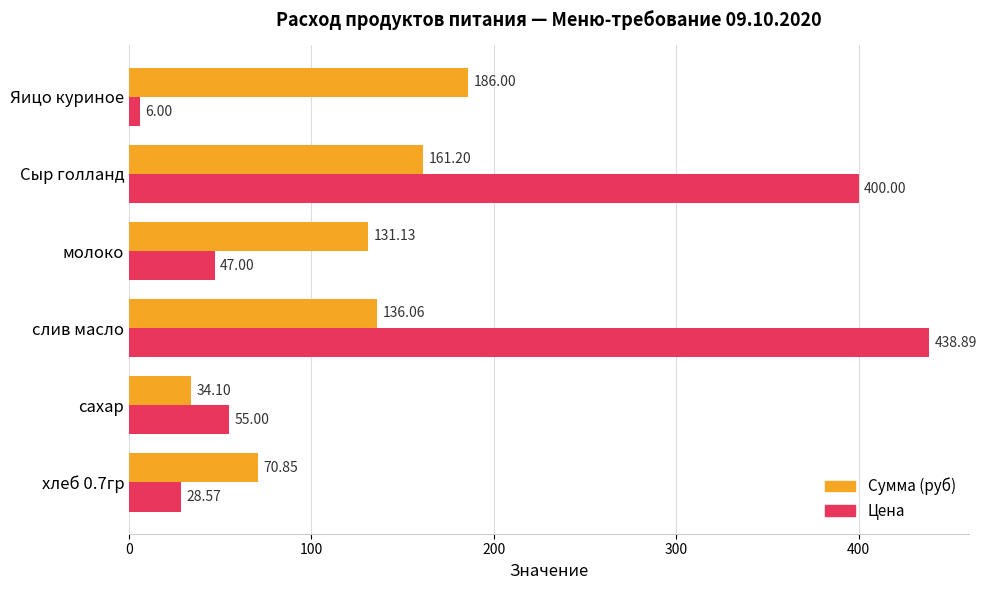

At which category is the sum across all series the highest?

слив масло